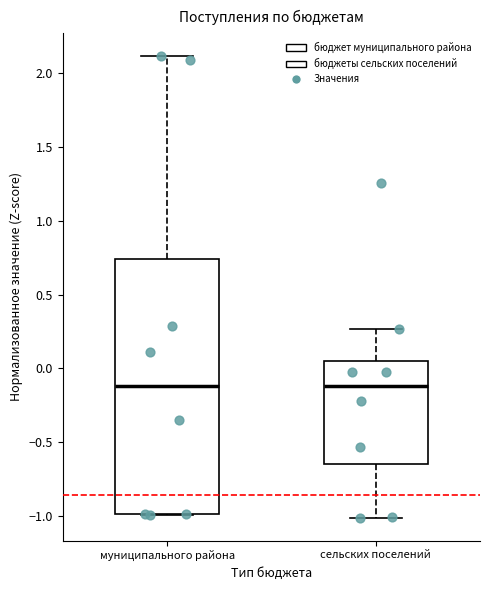

Reading left to right, read every box against the y-axis: the position of its median line, the range the box covers, and the ends of its whiskers. The values are not printed on the chart, so give them approximately, as read against the axis.

муниципального района: median -0.10, box -1.00 to 0.75, whiskers -1.00 to 2.10
сельских поселений: median -0.10, box -0.65 to 0.05, whiskers -1.00 to 0.25